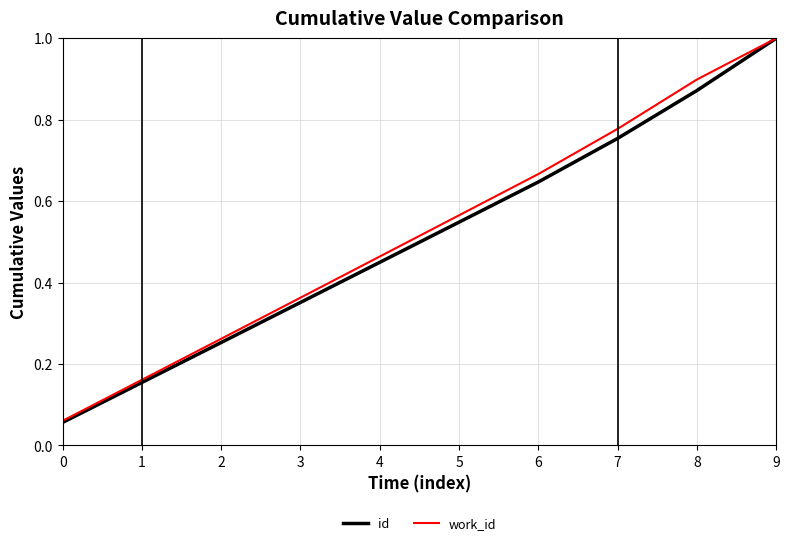

Rank the categories by id value from lowest to highest.

0, 1, 2, 3, 4, 5, 6, 7, 8, 9